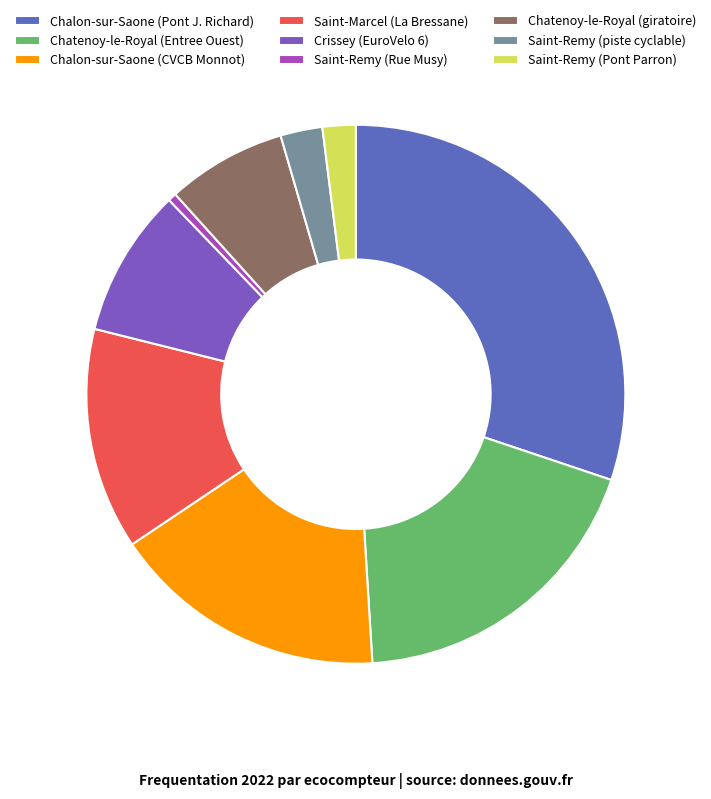

How many slices are in this pie chart?

9